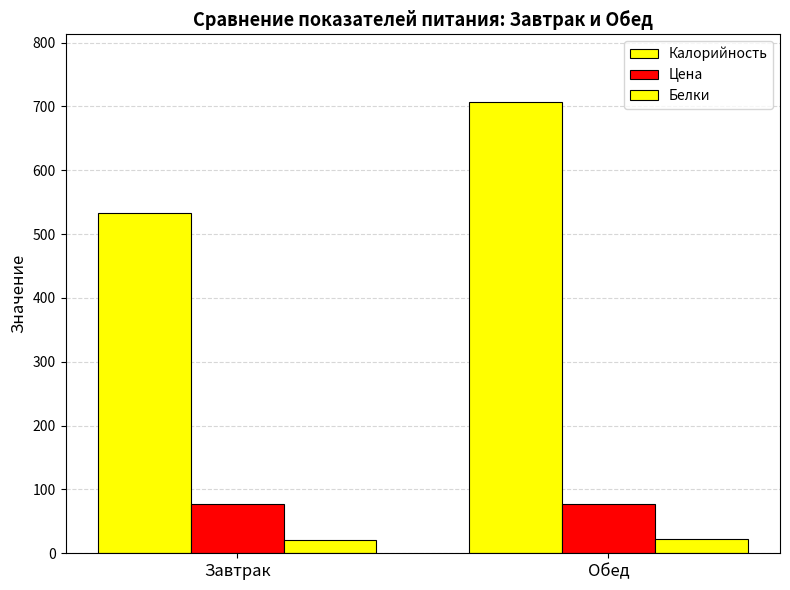

Where is Калорийность nearest to the value 620?

Завтрак